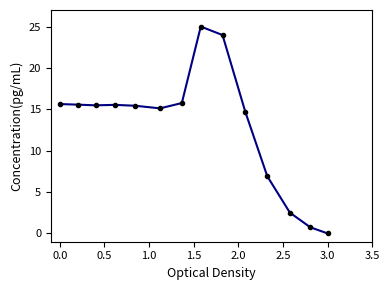

What is the greatest value displayed?

25.0